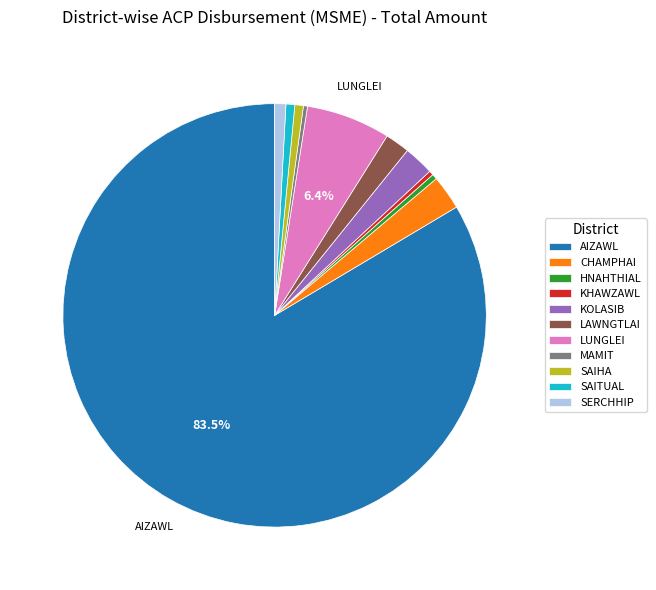

Does SAITUAL represent more than half of the total?

No